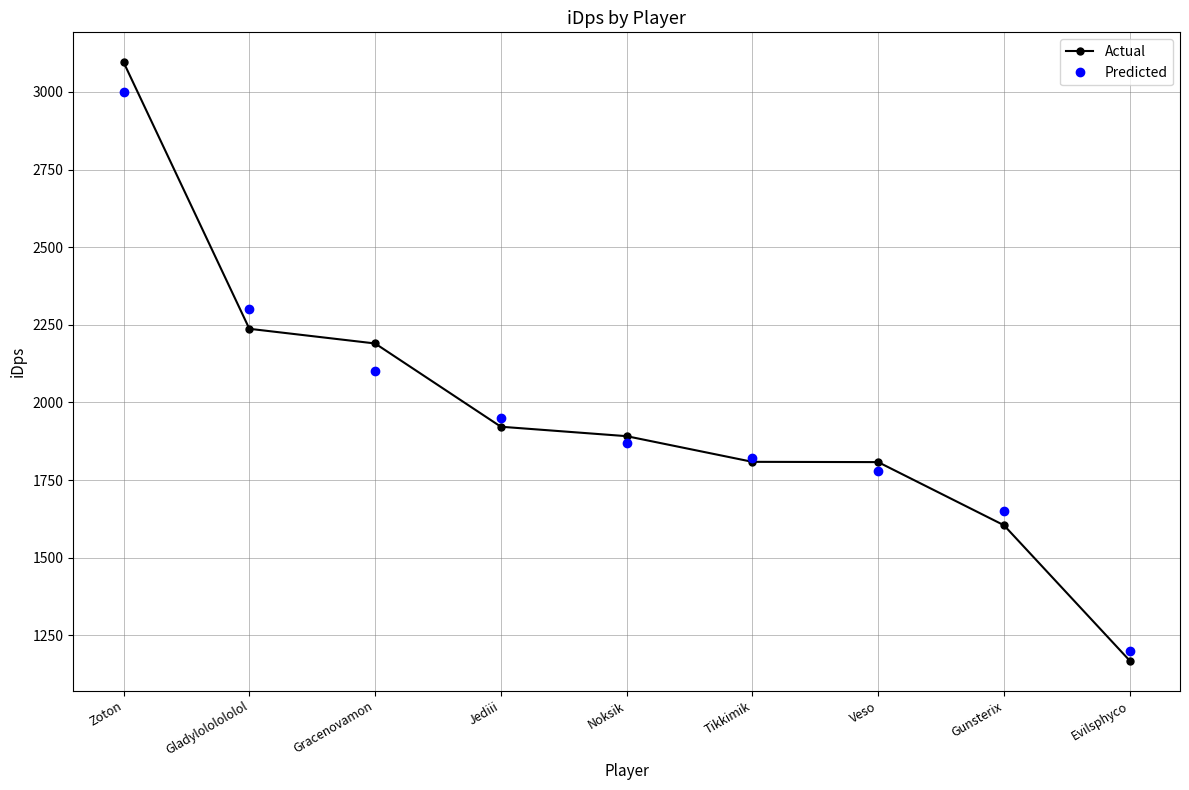

What is the label of the 8th point from the right?

Gladylololololol